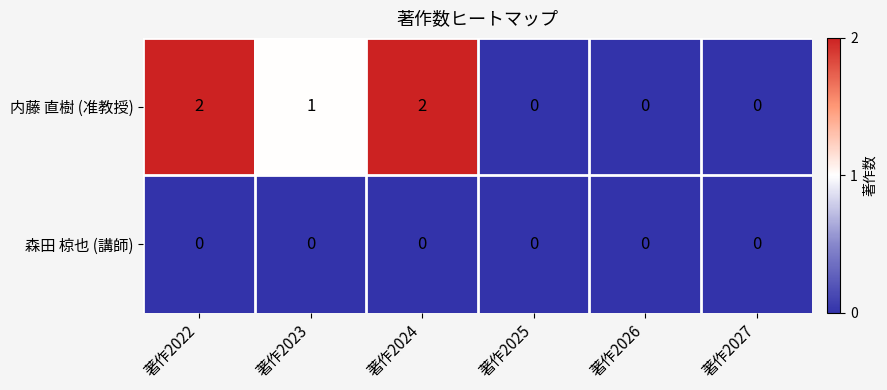

The 森田 椋也 (講師) series shows 0 at 著作2022. True or false?

True